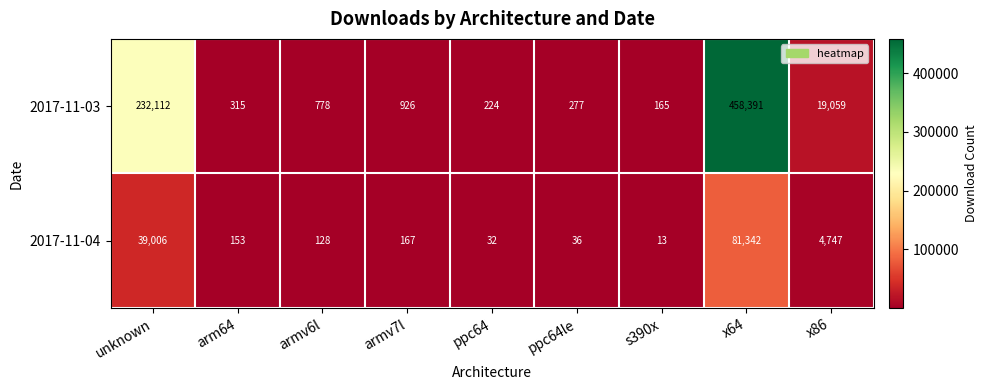

At how many categories does at least one series exceed 55818?

2